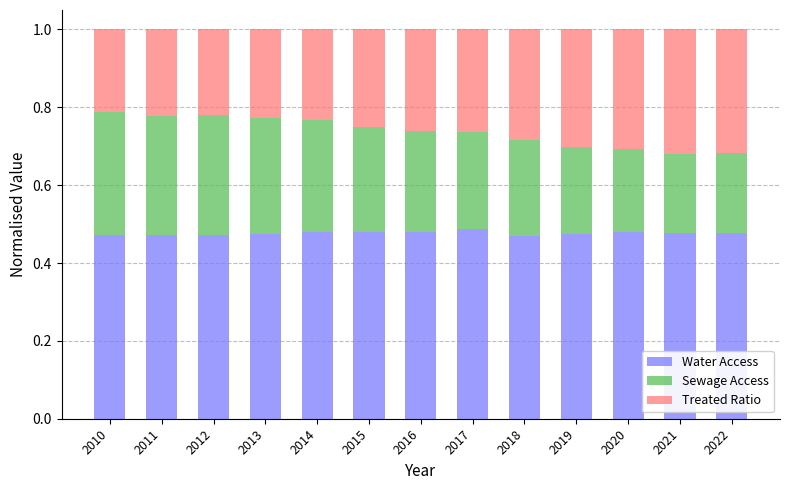

What is the sum of the Water Access values at 2012 and 2014?

1.0